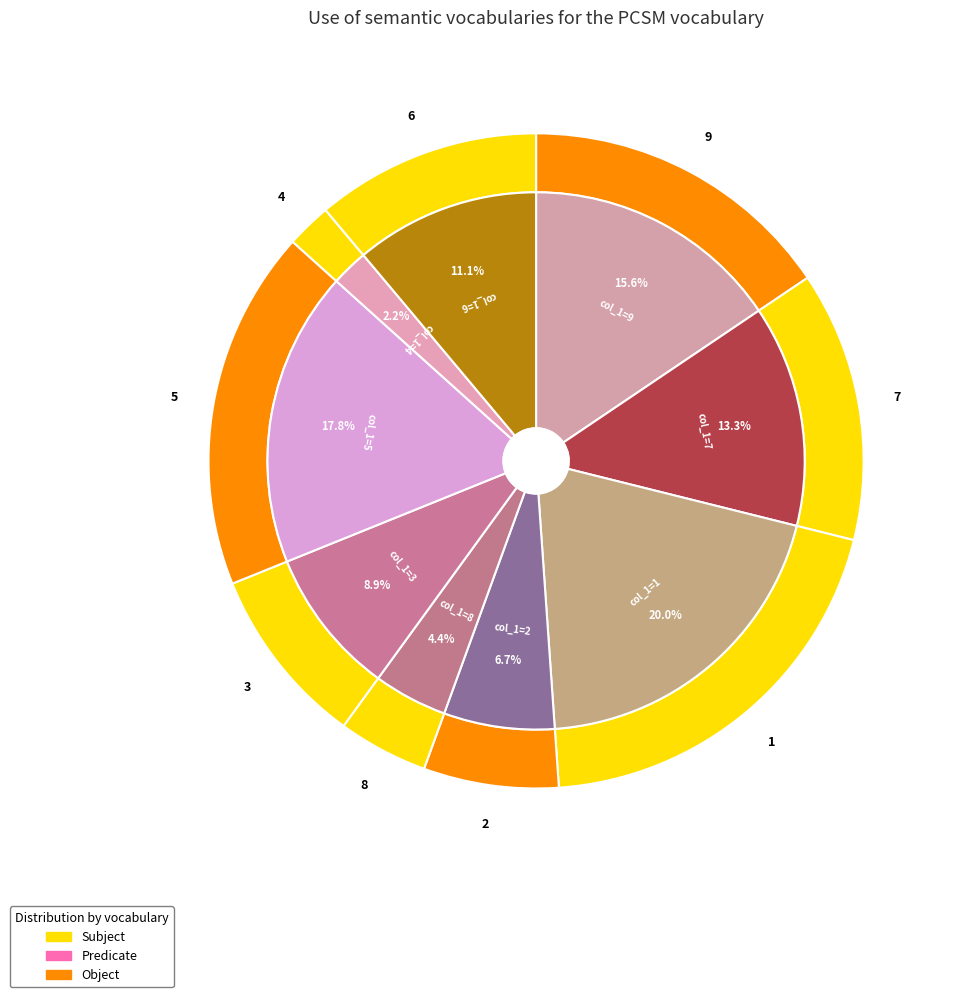

Between 9 and 4, which is larger?

9